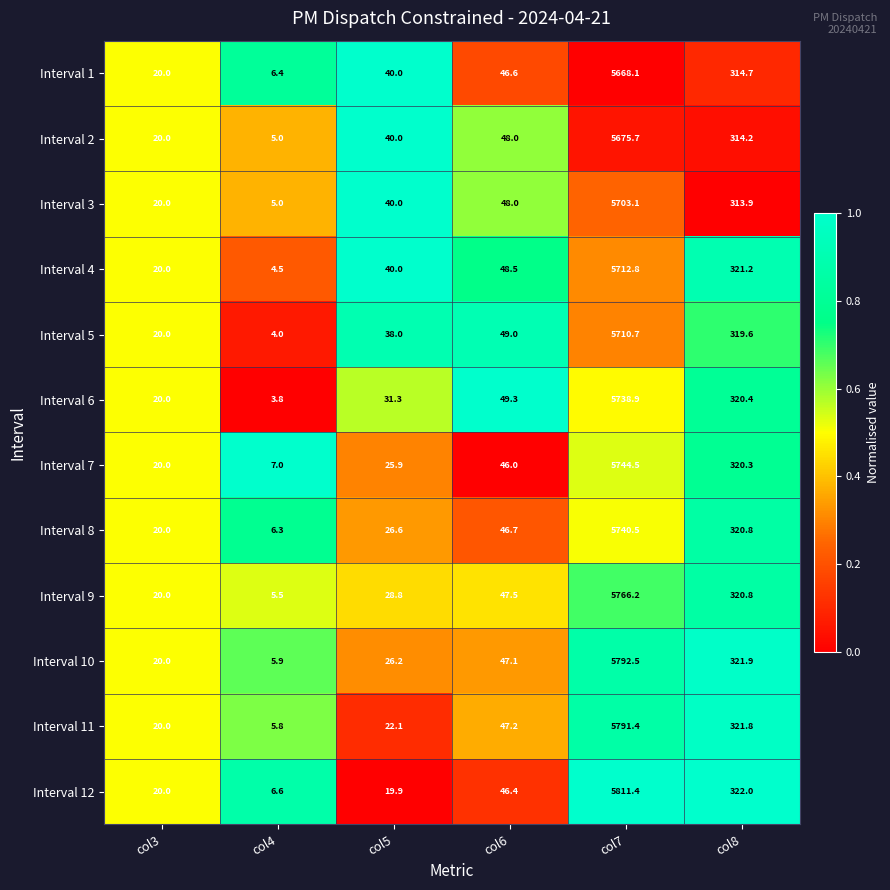

What is the total value across all series at col6?

570.3